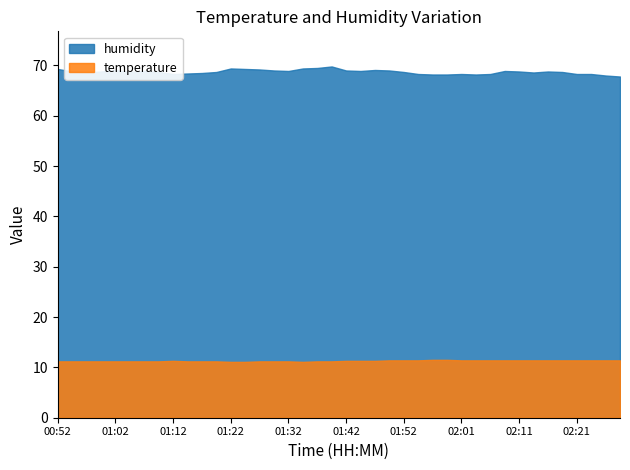

Which series has the widest spread of values?

humidity